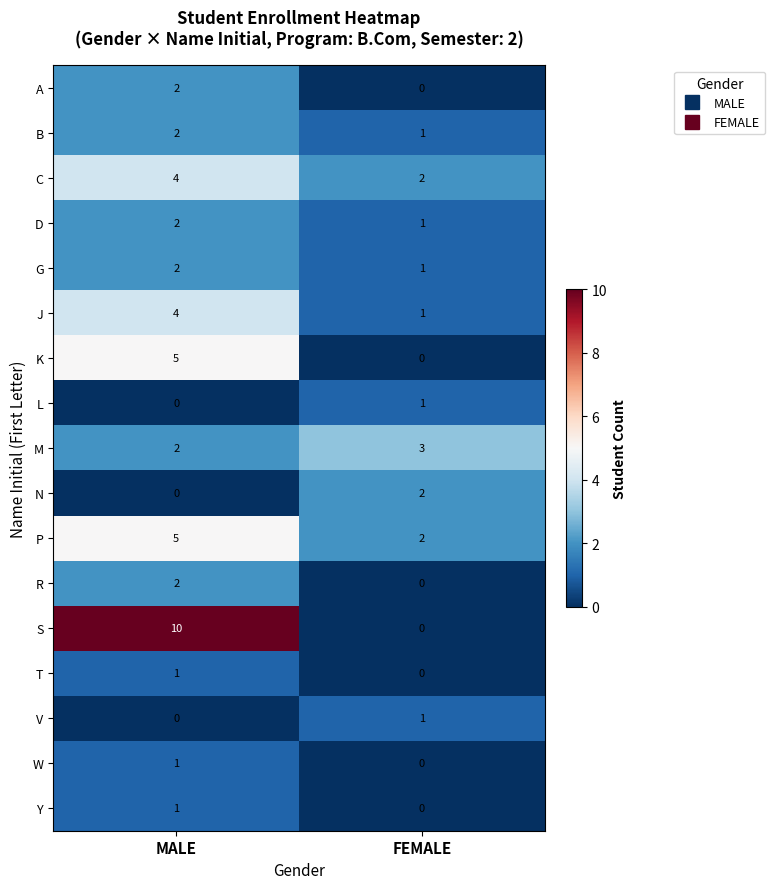

Between MALE and FEMALE, which series saw the biggest shift?

S